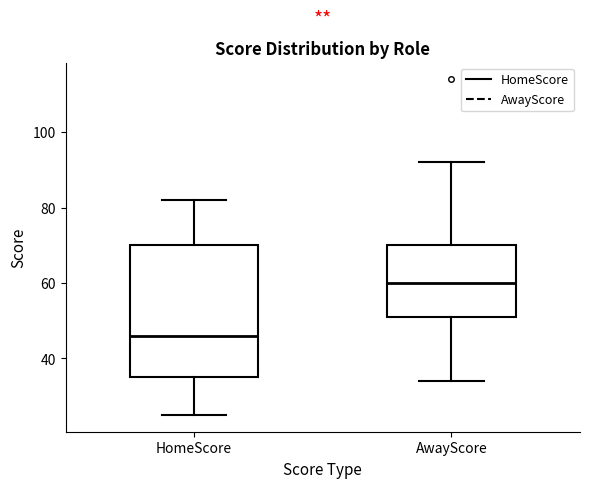

Which box has the lowest median line?

HomeScore